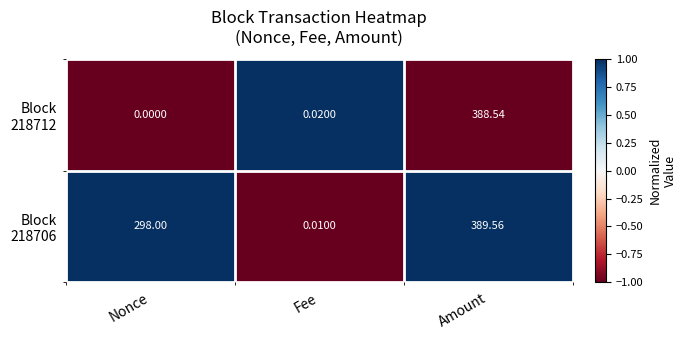

Which category has the highest value across all series?

Amount